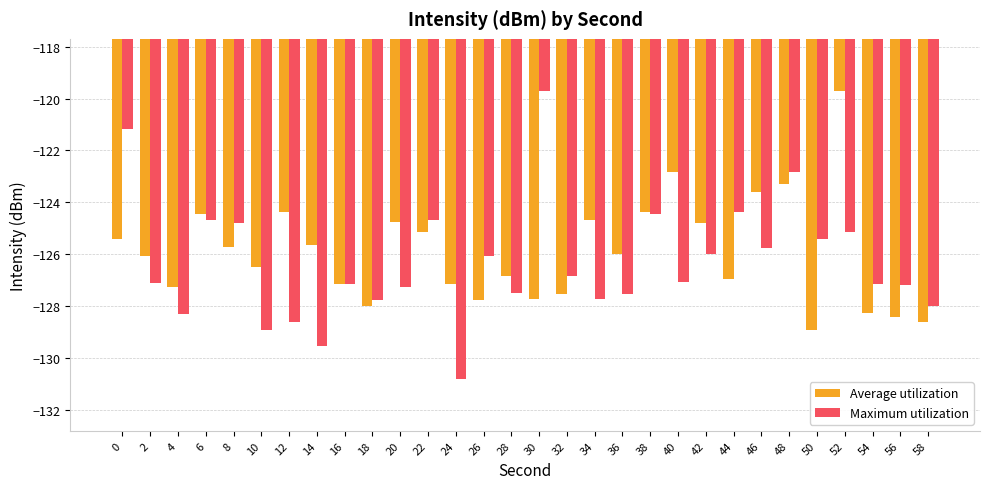

Are the bars grouped side by side (vs. stacked)?

Yes